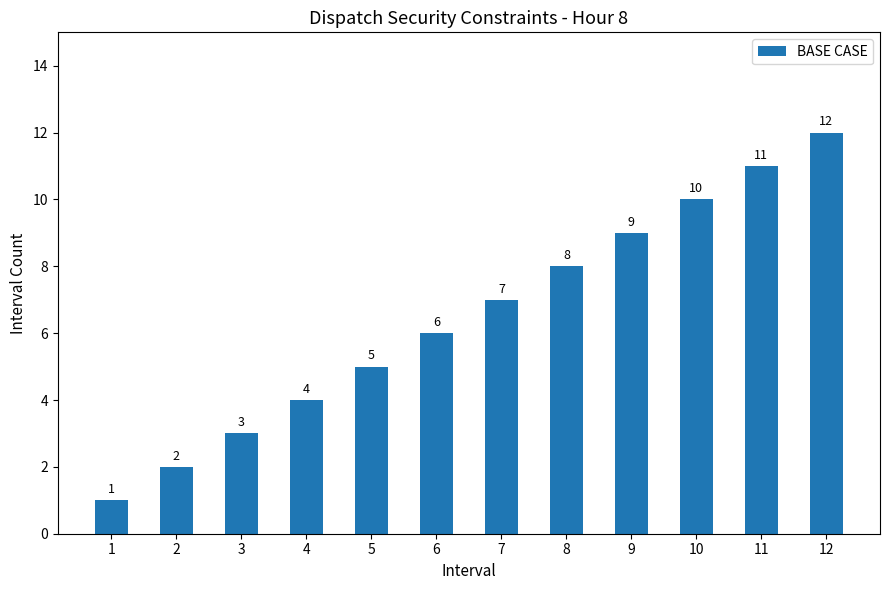

The chart shows a value of 5 at 5. True or false?

True